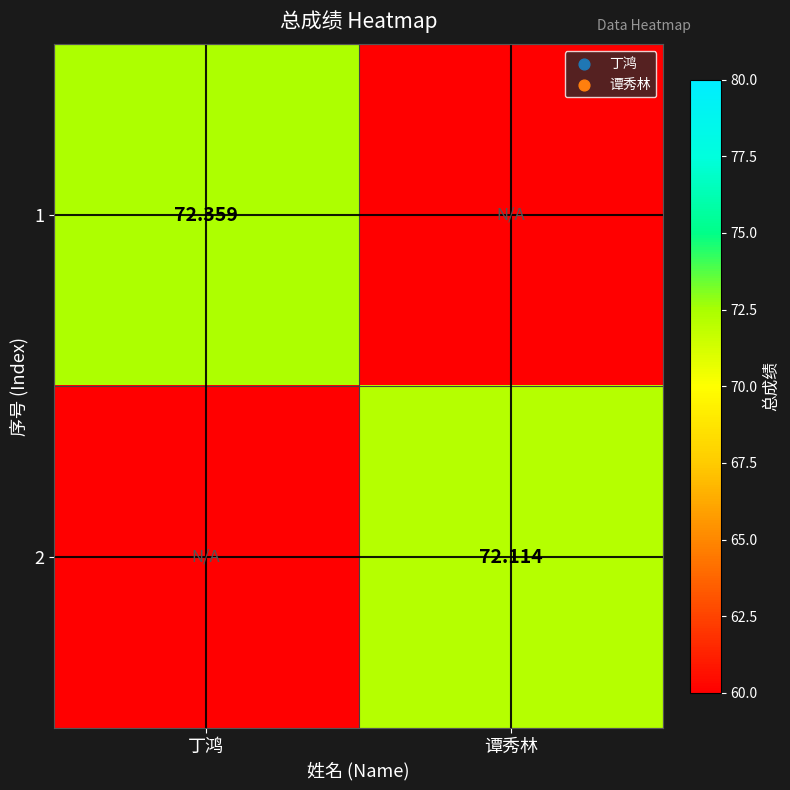

What is the highest value of the 2 series?

72.1